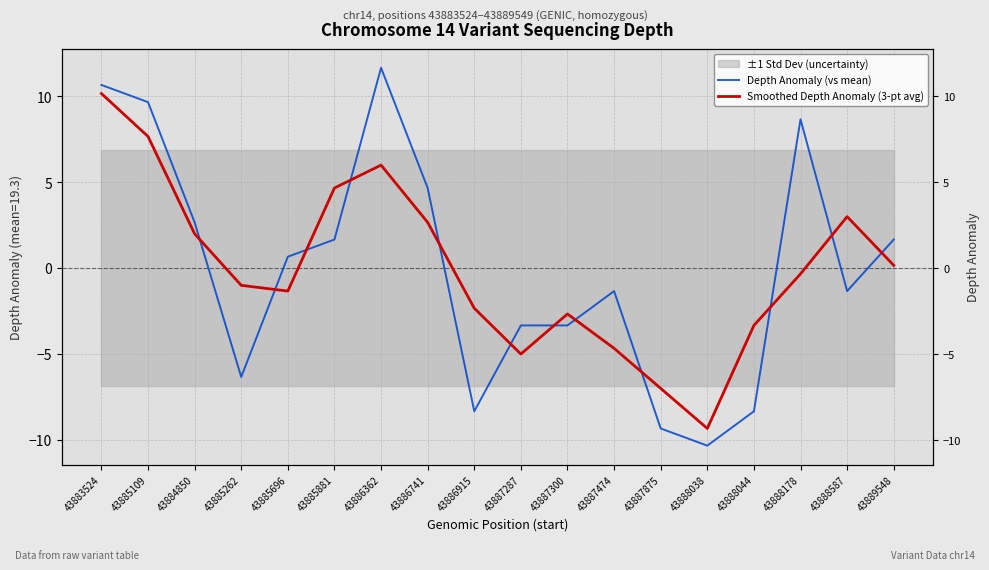

True or false: Depth Anomaly (vs mean) has a value of 0.8 at 43885881.

False